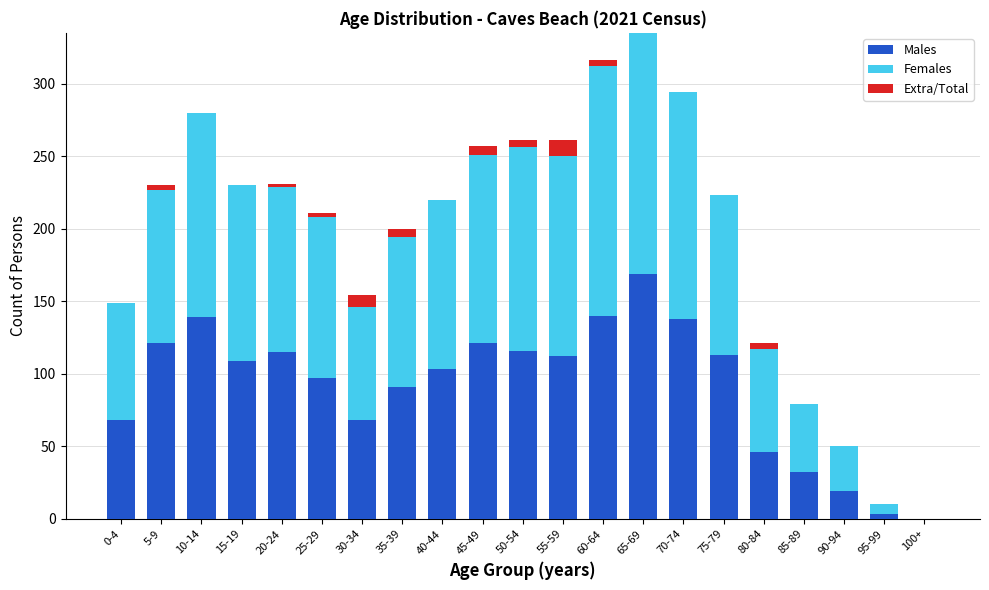

Is it true that Males equals 32 at 85-89?

True